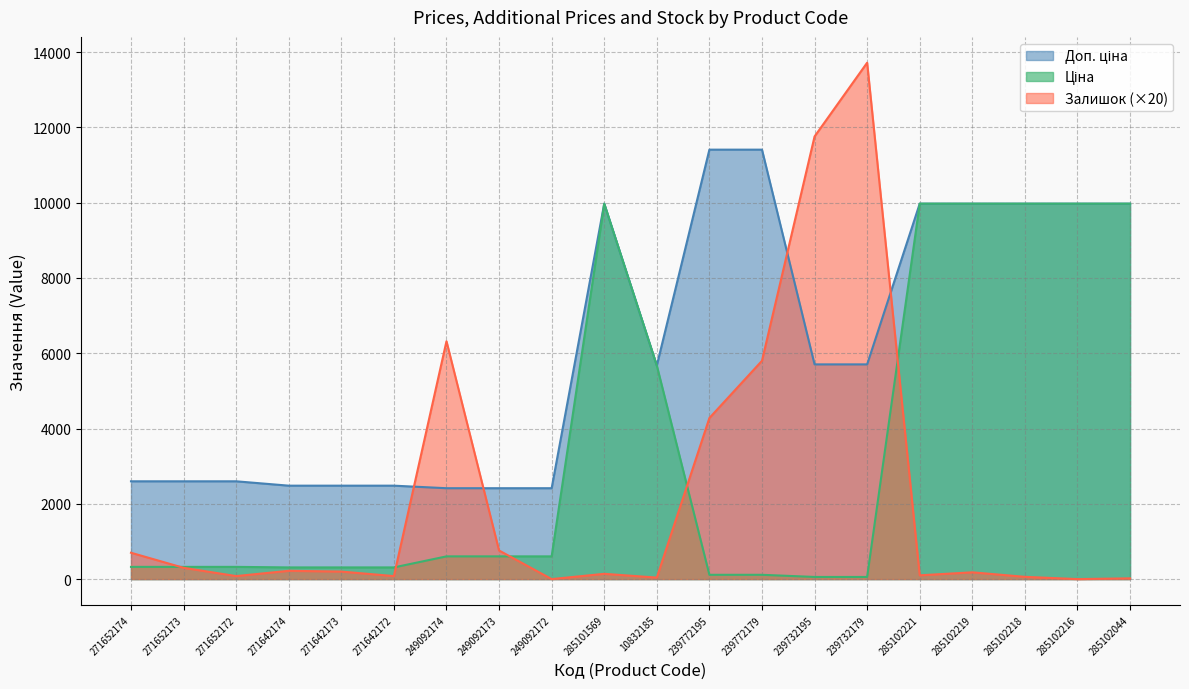

True or false: Доп. ціна has a value of 1373.6 at 271642173.

False